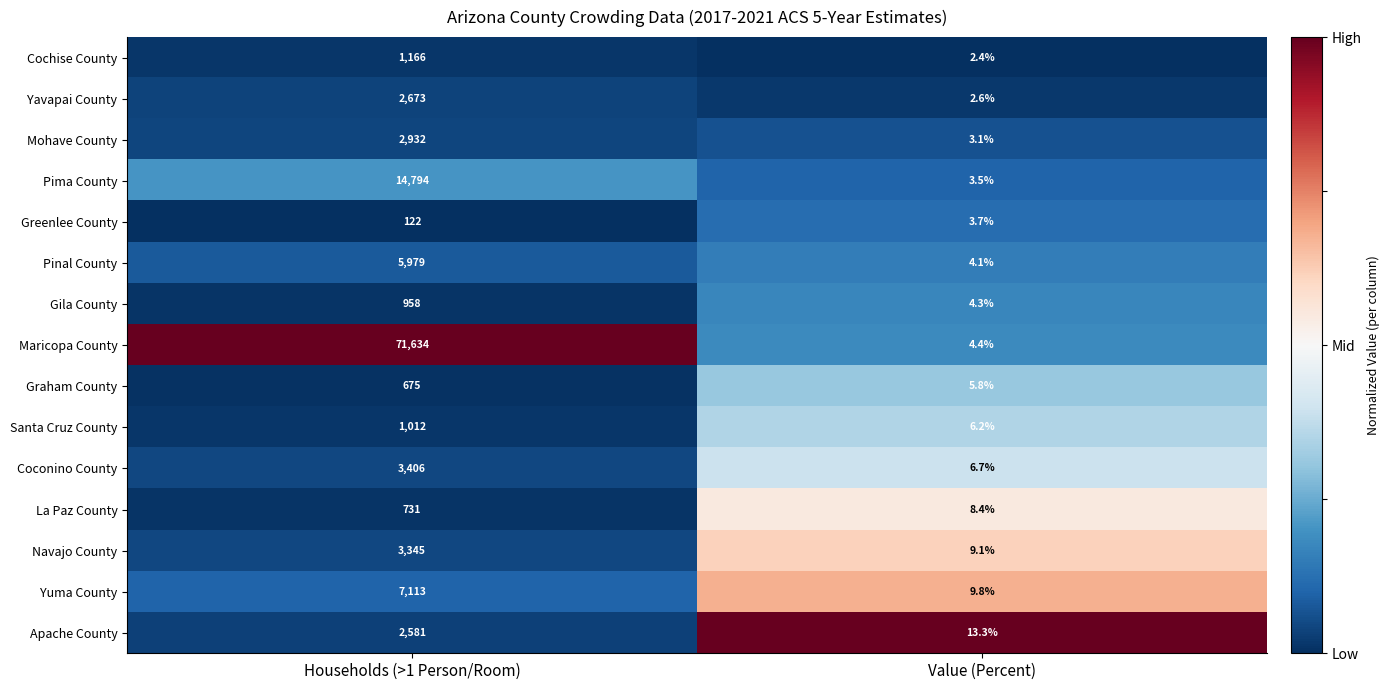

Rank the series at Households (>1 Person/Room) from lowest to highest value.

Greenlee County, Graham County, La Paz County, Gila County, Santa Cruz County, Cochise County, Apache County, Yavapai County, Mohave County, Navajo County, Coconino County, Pinal County, Yuma County, Pima County, Maricopa County